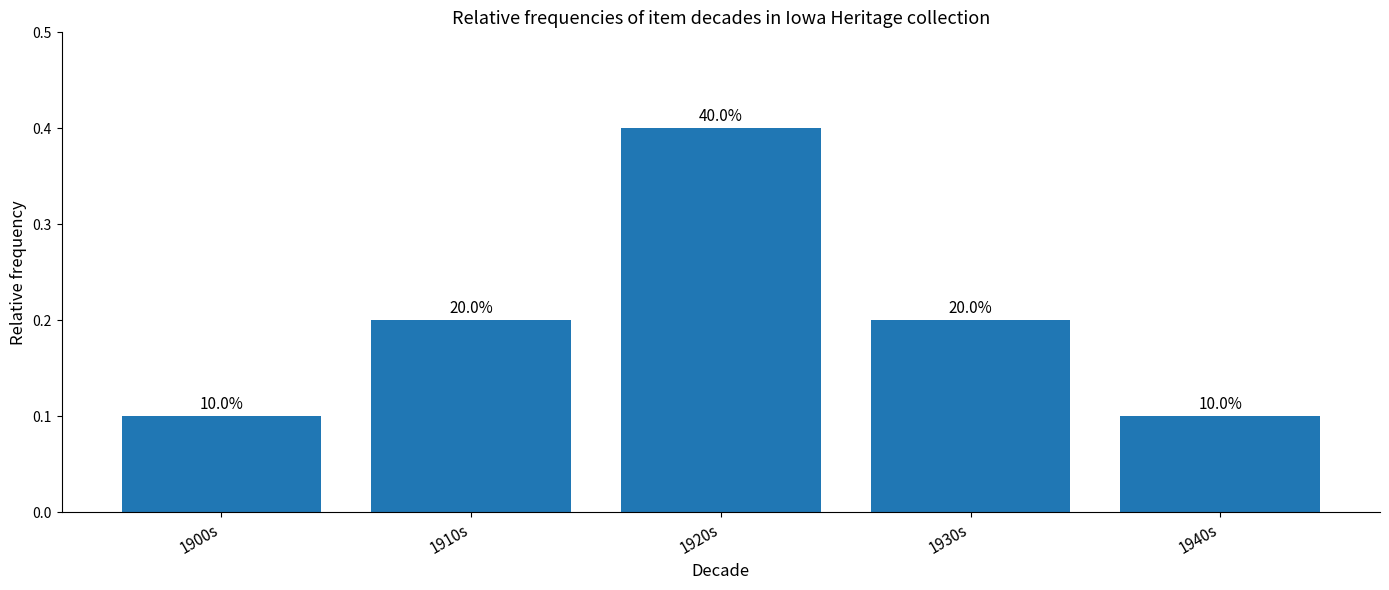

How many bars are there in total?

5